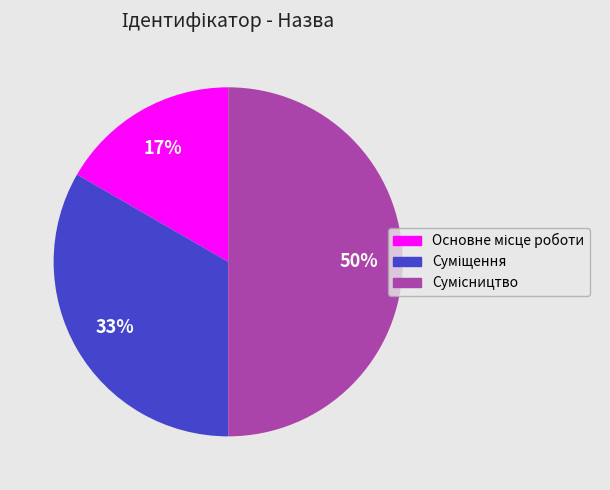

To the nearest percent, what is the difference between the largest and smallest slice percentages?

33%